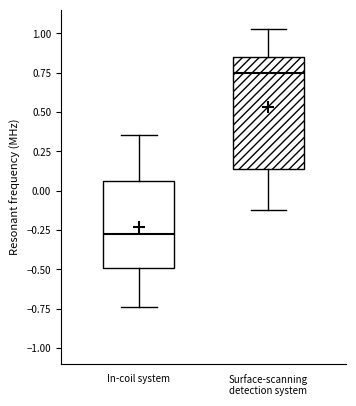

Which box is the tallest, from its lower edge to its upper edge?

Surface-scanning detection system